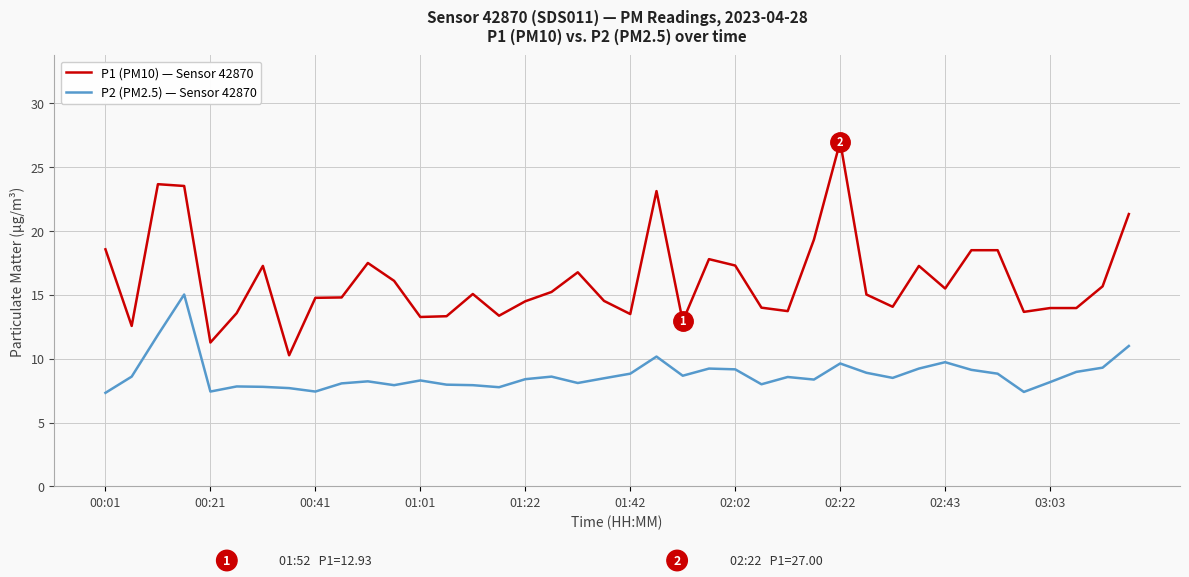

List the series in order of their overall mean, highest first.

P1 (PM10) — Sensor 42870, P2 (PM2.5) — Sensor 42870